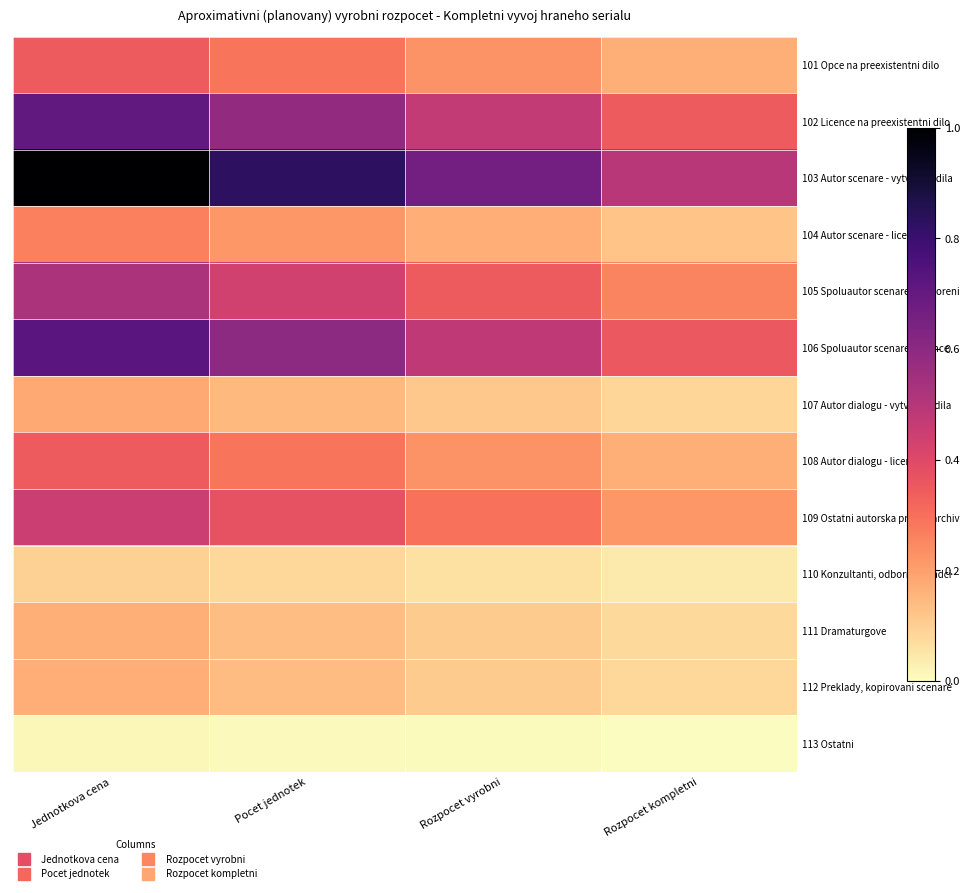

Reading left to right, extract all data points from this chart.

101 Opce na preexistentni dilo: Jednotkova cena=0.3	Pocet jednotek=0.3	Rozpocet vyrobni=0.2	Rozpocet kompletni=0.2
102 Licence na preexistentni dilo: Jednotkova cena=0.7	Pocet jednotek=0.6	Rozpocet vyrobni=0.5	Rozpocet kompletni=0.3
103 Autor scenare - vytvoreni dila: Jednotkova cena=1.0	Pocet jednotek=0.8	Rozpocet vyrobni=0.7	Rozpocet kompletni=0.5
104 Autor scenare - licence: Jednotkova cena=0.3	Pocet jednotek=0.2	Rozpocet vyrobni=0.2	Rozpocet kompletni=0.1
105 Spoluautor scenare - vytvoreni: Jednotkova cena=0.5	Pocet jednotek=0.4	Rozpocet vyrobni=0.3	Rozpocet kompletni=0.3
106 Spoluautor scenare - licence: Jednotkova cena=0.7	Pocet jednotek=0.6	Rozpocet vyrobni=0.5	Rozpocet kompletni=0.4
107 Autor dialogu - vytvoreni dila: Jednotkova cena=0.2	Pocet jednotek=0.1	Rozpocet vyrobni=0.1	Rozpocet kompletni=0.1
108 Autor dialogu - licence: Jednotkova cena=0.3	Pocet jednotek=0.3	Rozpocet vyrobni=0.2	Rozpocet kompletni=0.2
109 Ostatni autorska prava - archiv: Jednotkova cena=0.4	Pocet jednotek=0.4	Rozpocet vyrobni=0.3	Rozpocet kompletni=0.2
110 Konzultanti, odborni poradci: Jednotkova cena=0.1	Pocet jednotek=0.1	Rozpocet vyrobni=0.1	Rozpocet kompletni=0.0
111 Dramaturgove: Jednotkova cena=0.2	Pocet jednotek=0.1	Rozpocet vyrobni=0.1	Rozpocet kompletni=0.1
112 Preklady, kopirovani scenare: Jednotkova cena=0.2	Pocet jednotek=0.1	Rozpocet vyrobni=0.1	Rozpocet kompletni=0.1
113 Ostatni: Jednotkova cena=0.0	Pocet jednotek=0.0	Rozpocet vyrobni=0.0	Rozpocet kompletni=0.0